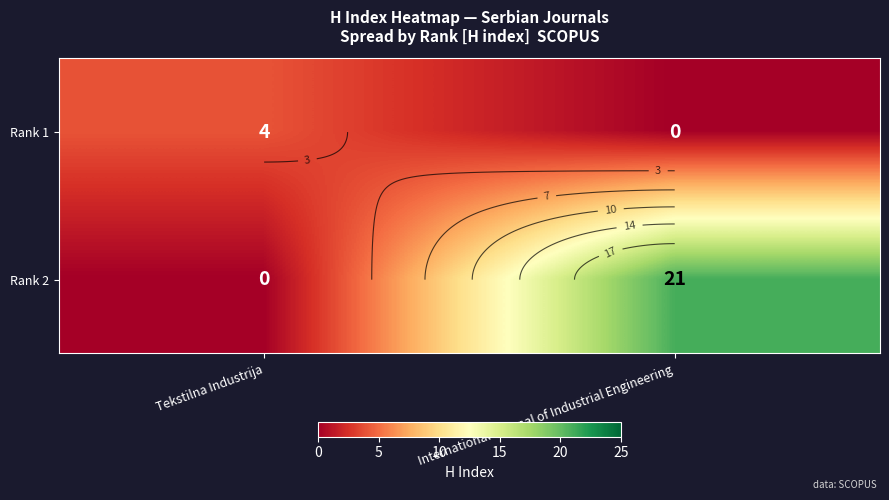

Count the number of data series in this chart.

2